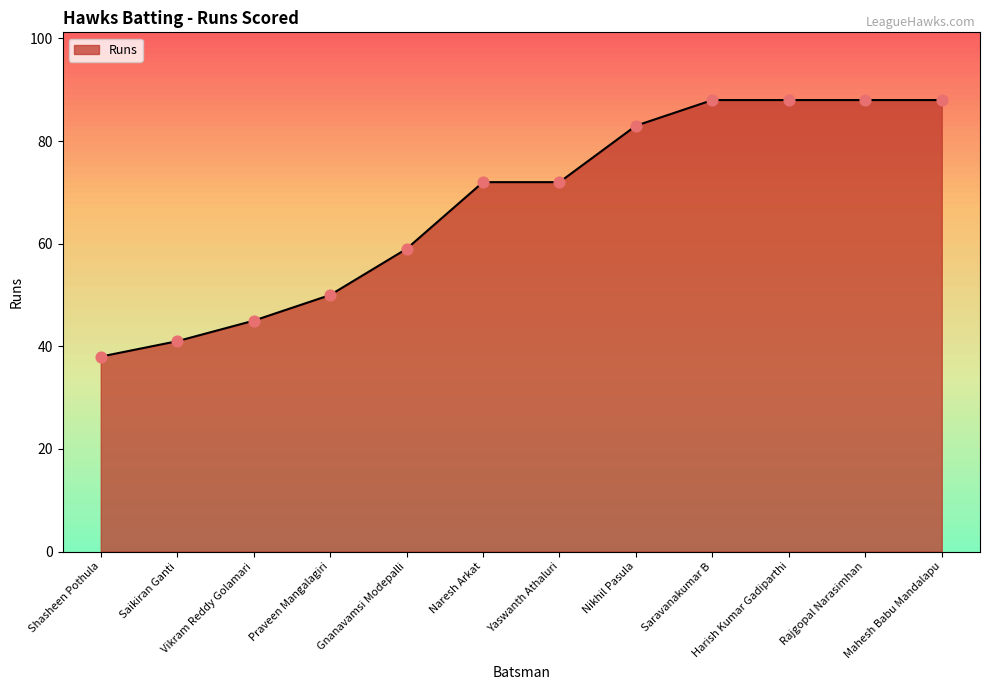

What is the change in value from Gnanavamsi Modepalli to Yaswanth Athaluri?

+13